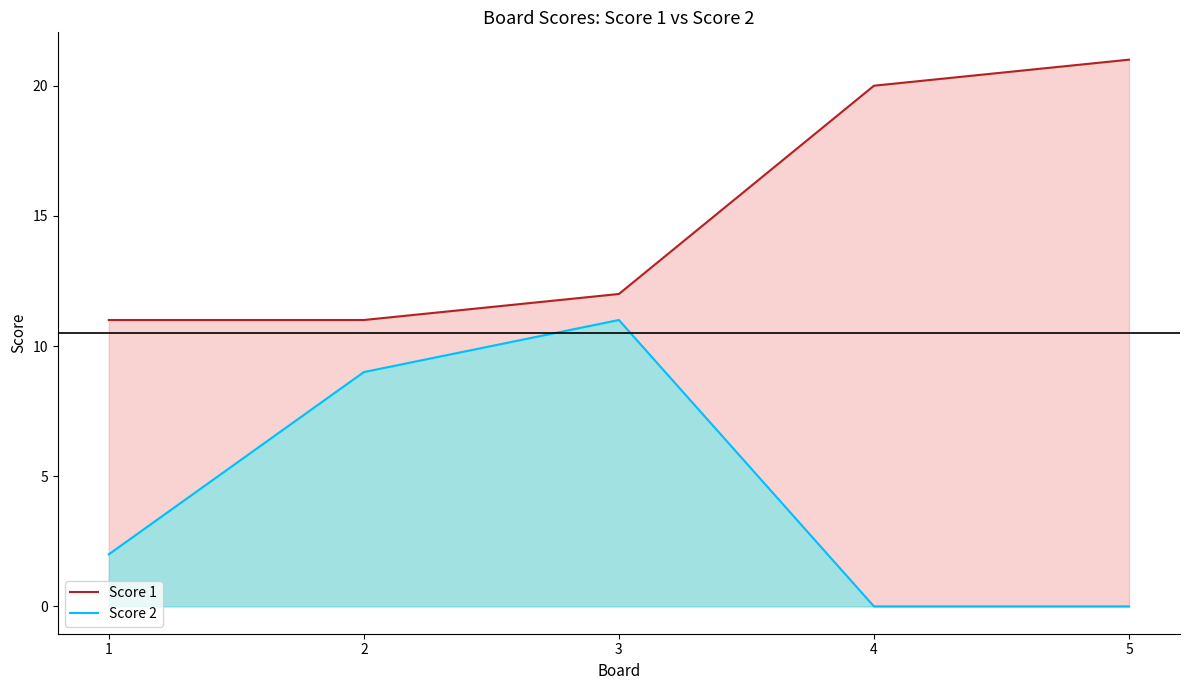

Which category has the lowest value across all series?

4